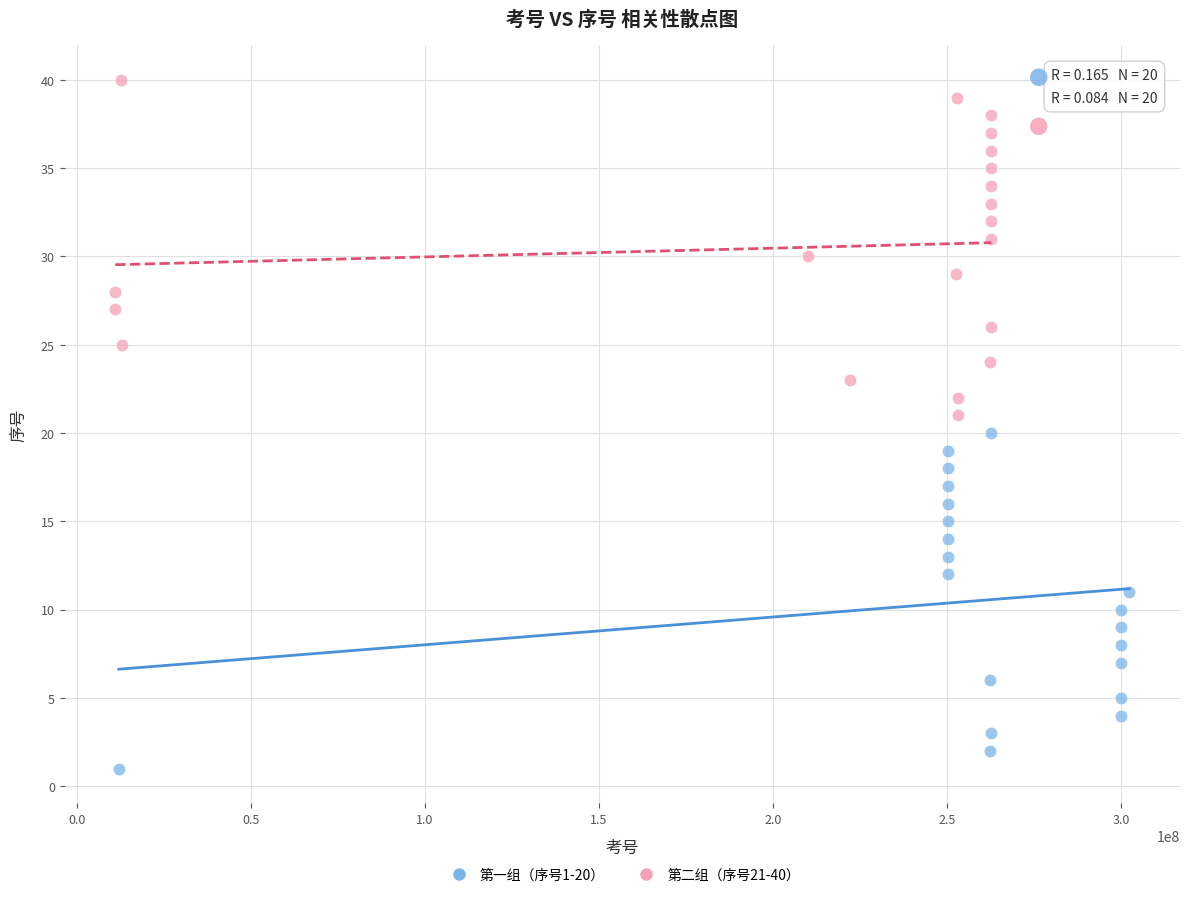

Which series reaches the minimum Y coordinate?

第一组（序号1-20）